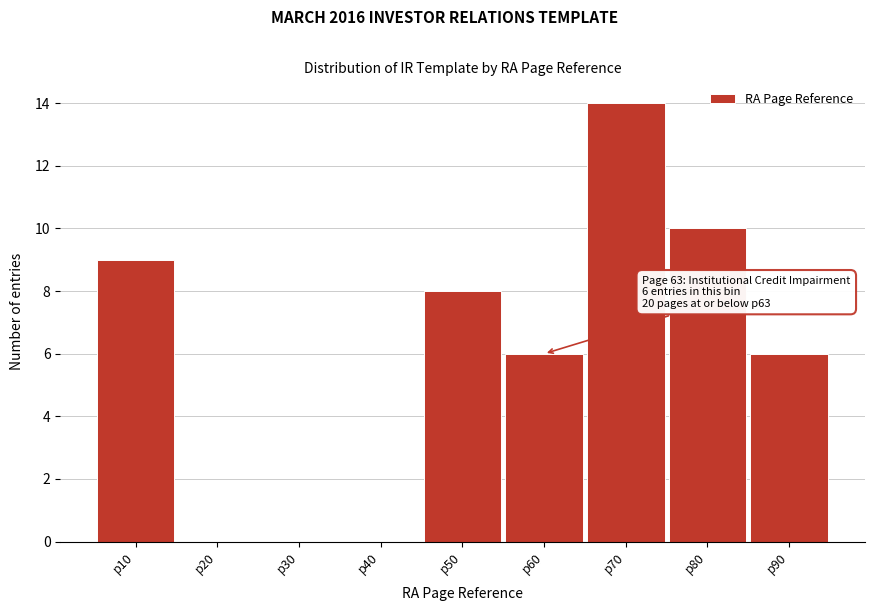

Reading left to right, transcribe all the data shown in this chart.

p10=9	p20=0	p30=0	p40=0	p50=8	p60=6	p70=14	p80=10	p90=6